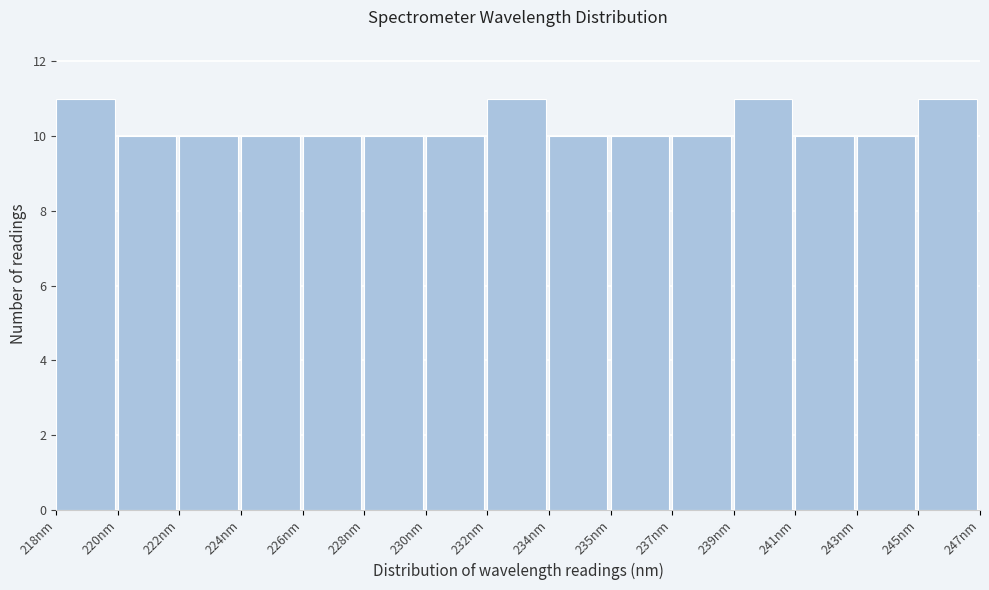

Reading left to right, what are all the values shown in this chart?

218nm=11	220nm=10	222nm=10	224nm=10	226nm=10	228nm=10	230nm=10	232nm=11	234nm=10	235nm=10	237nm=10	239nm=11	241nm=10	243nm=10	245nm=11